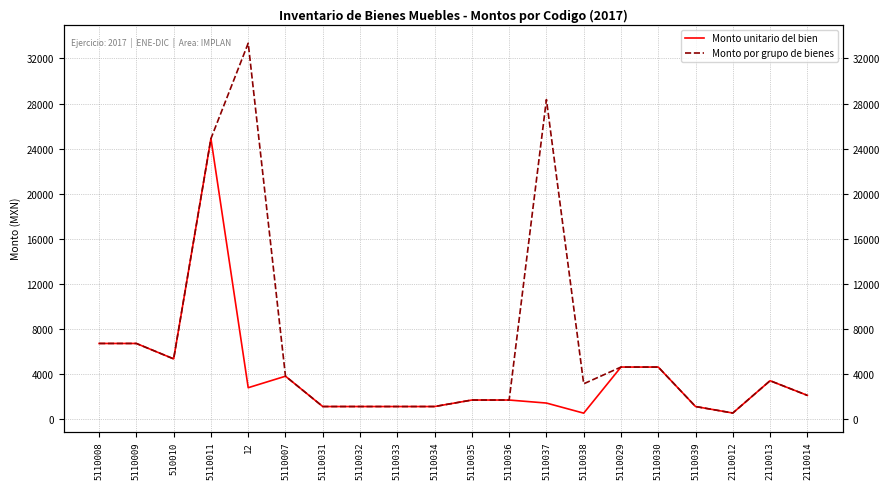

Reading left to right, what are all the values shown in this chart?

Monto unitario del bien: 5110008=6706.0	5110009=6706.0	510010=5337.2	5110011=24886.6	12=2779.4	5110007=3800.0	5110031=1109.0	5110032=1109.0	5110033=1109.0	5110034=1109.0	5110035=1685.5	5110036=1685.5	5110037=1417.5	5110038=520.8	5110029=4611.6	5110030=4611.6	5110039=1109.0	2110012=532.4	2110013=3399.0	2110014=2099.0
Monto por grupo de bienes: 5110008=6706.0	5110009=6706.0	510010=5337.2	5110011=24886.6	12=33352.3	5110007=3800.0	5110031=1109.0	5110032=1109.0	5110033=1109.0	5110034=1109.0	5110035=1685.5	5110036=1685.5	5110037=28350.4	5110038=3125.0	5110029=4611.6	5110030=4611.6	5110039=1109.0	2110012=532.4	2110013=3399.0	2110014=2099.0